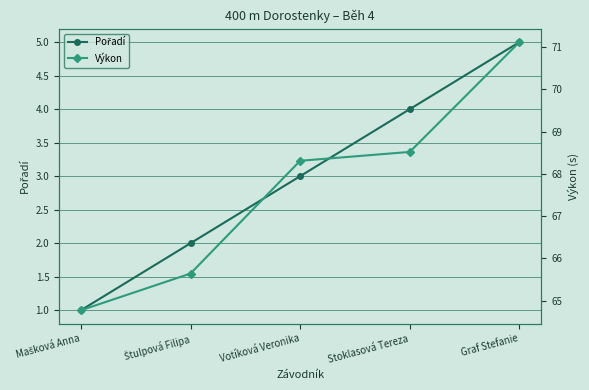

Is the value of Pořadí at Stoklasová Tereza greater than the value of Výkon at Štulpová Filipa?

No